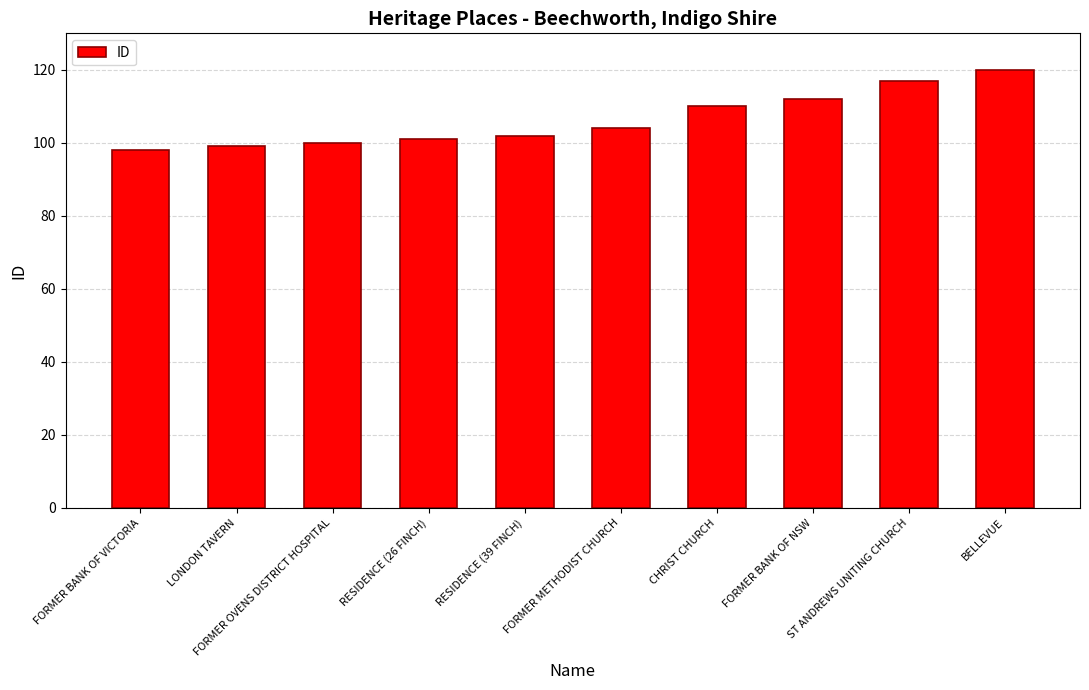

Reading left to right, what are all the values shown in this chart?

98	99	100	101	102	104	110	112	117	120